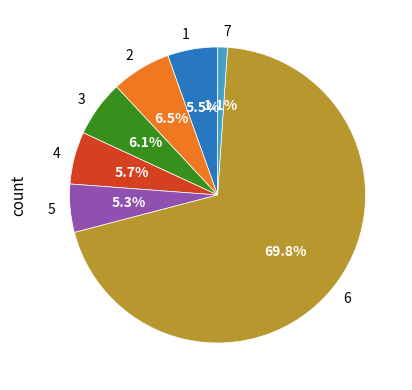

Which slice represents more than half of the pie?

6